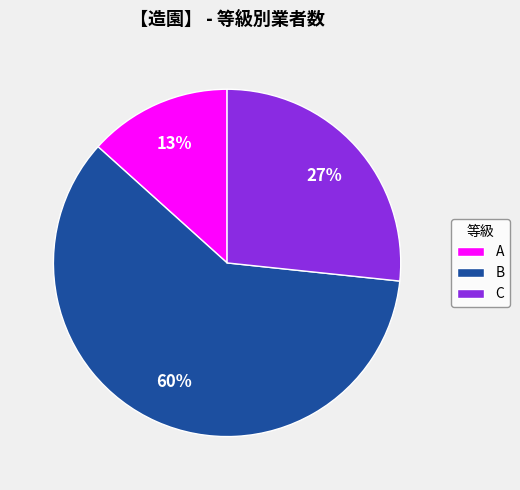

Is A the majority of the pie?

No